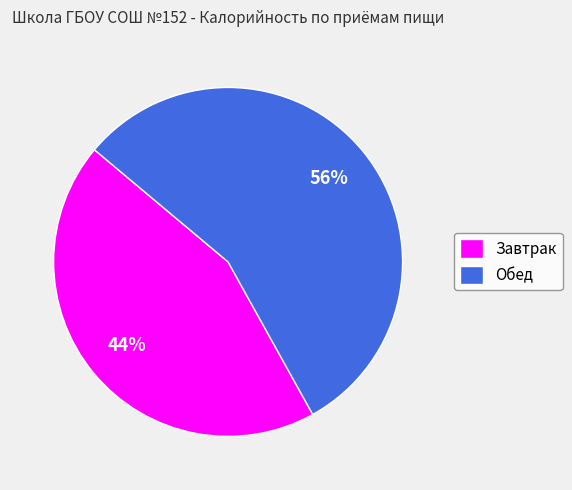

Which category has the biggest portion of the pie?

Обед